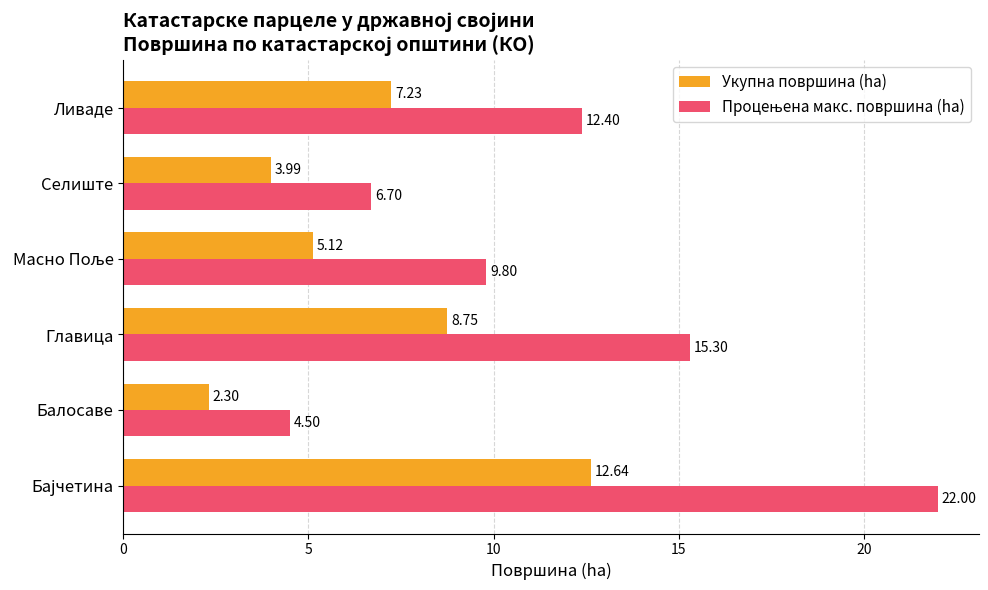

At how many categories does at least one series exceed 5?

5